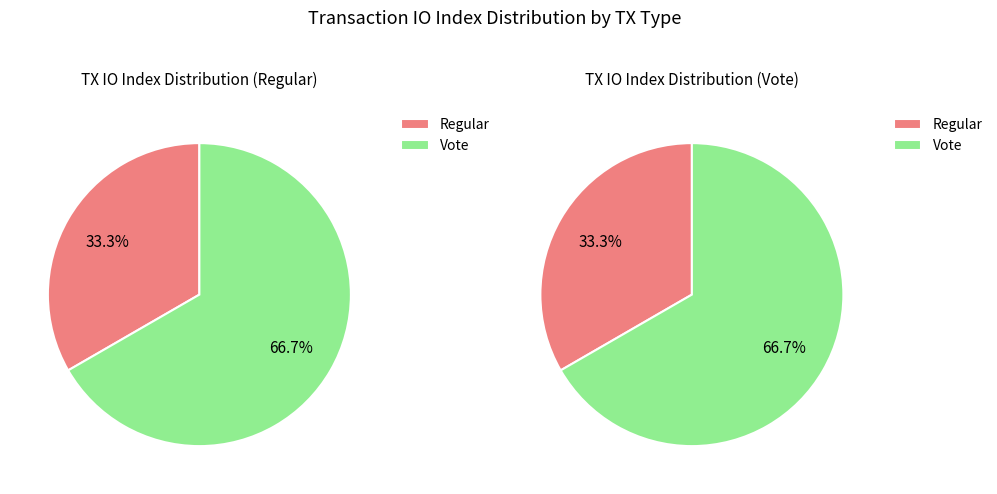

Count the number of slices in the pie.

2